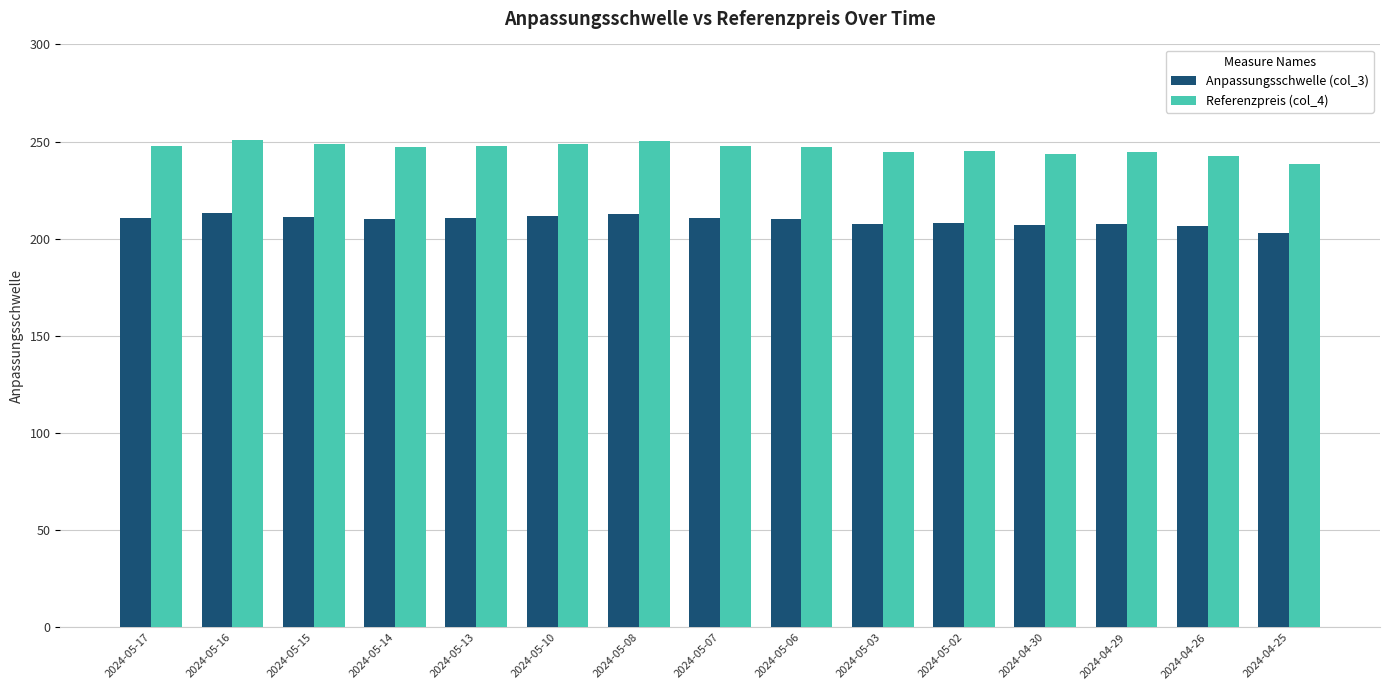

What are all the series names shown in the legend?

Anpassungsschwelle (col_3), Referenzpreis (col_4)